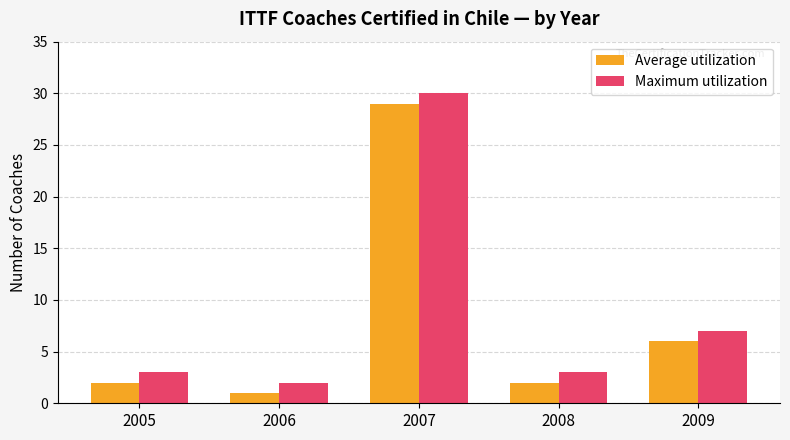

The Average utilization series shows 2 at 2008. True or false?

True